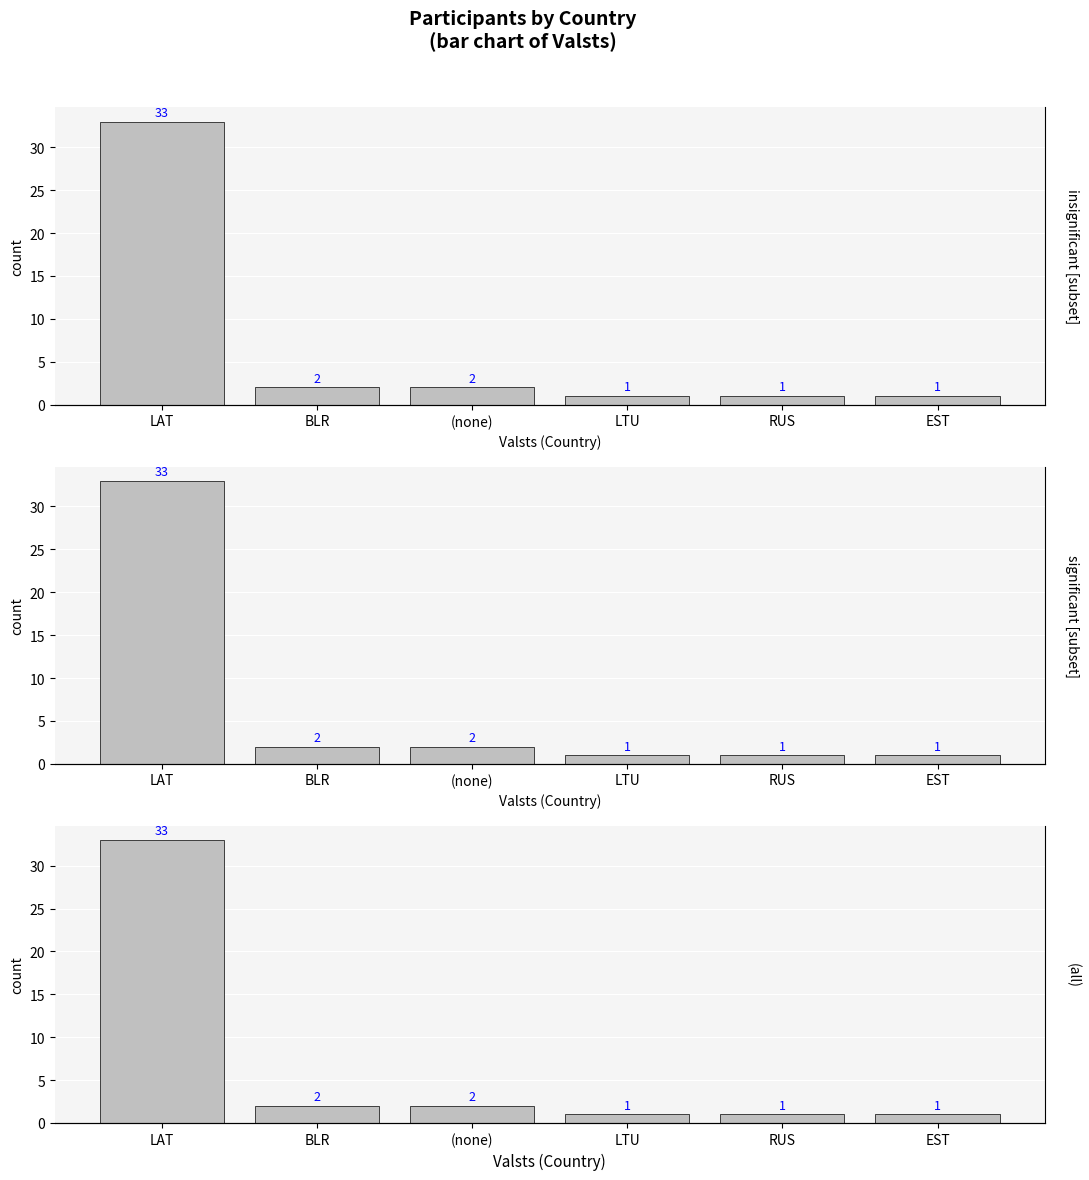

What is the sum of the values at (none) and RUS?

3